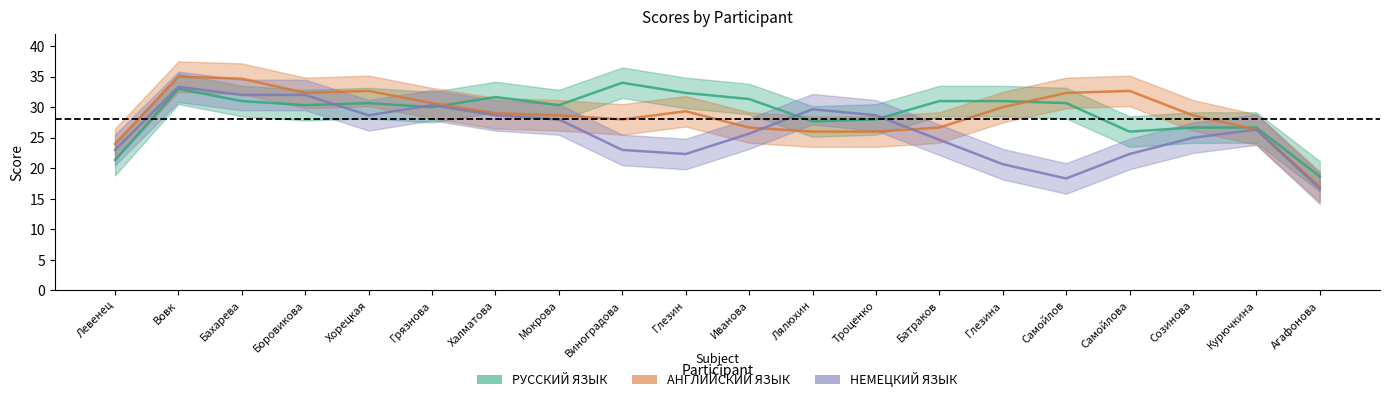

What position from the left is Виноградова?

9